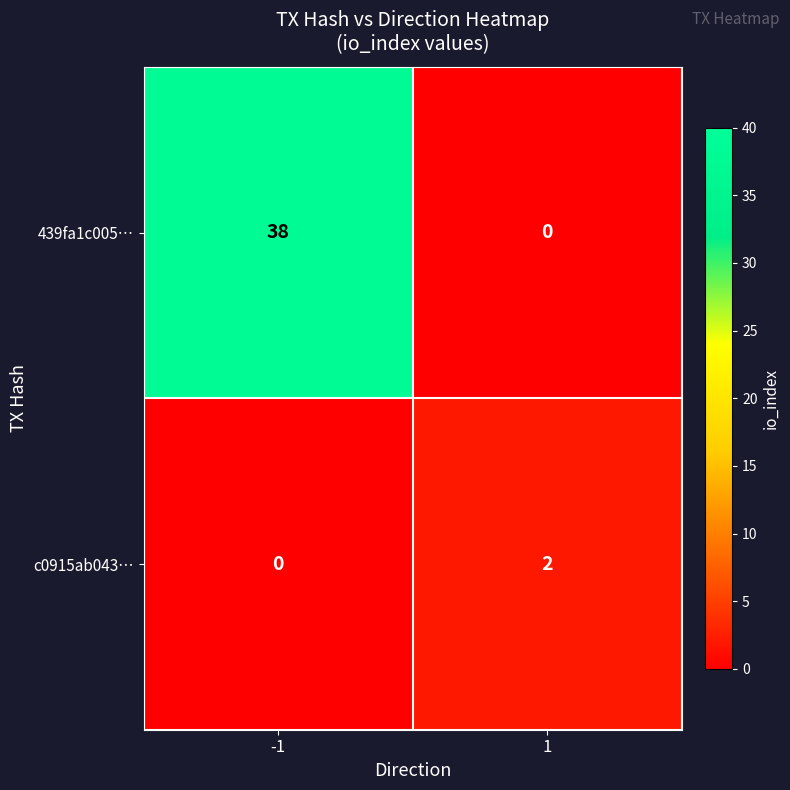

List the series in order of their peak value, highest first.

439fa1c005…, c0915ab043…